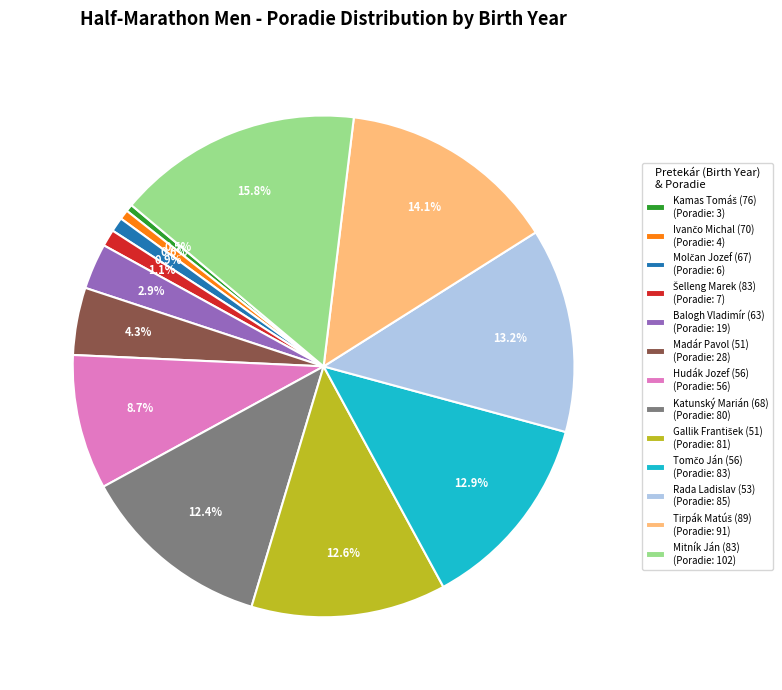

Is there any slice that represents more than half of the pie?

No